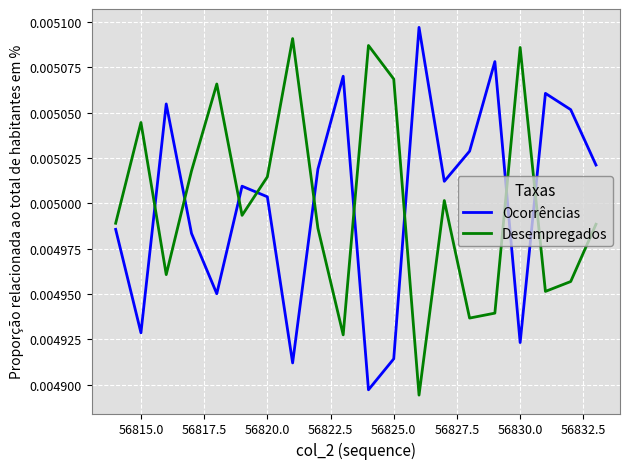

True or false: Ocorrências has more than 2 interior local peaks.

True